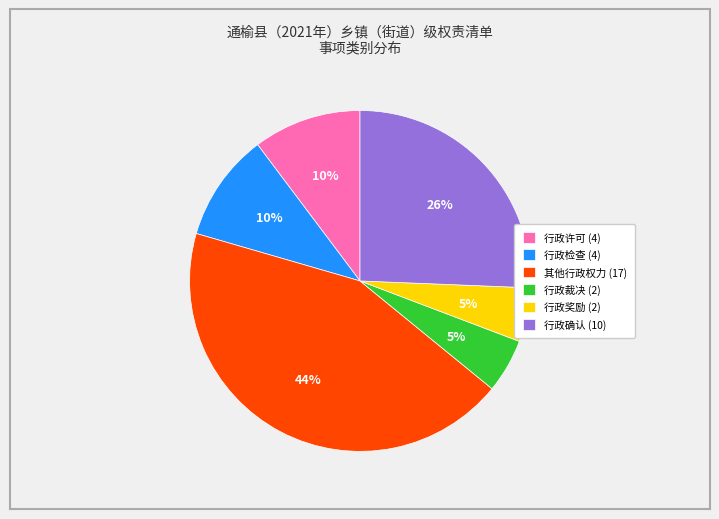

Count the number of slices in the pie.

6